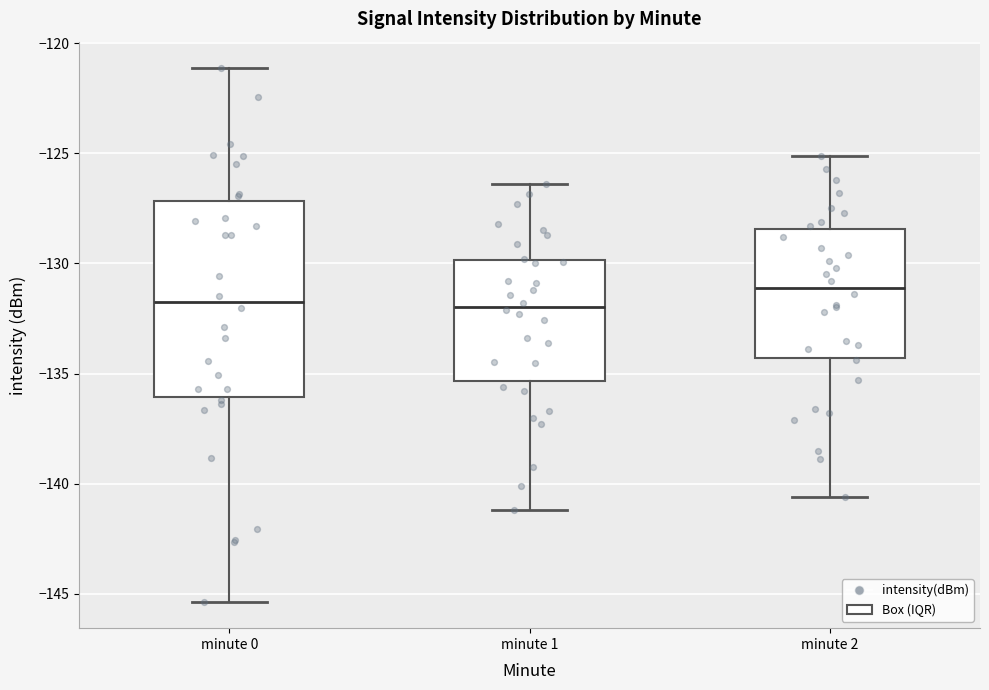

Reading left to right, read every box against the y-axis: the position of its median line, the range the box covers, and the ends of its whiskers. The values are not printed on the chart, so give them approximately, as read against the axis.

minute 0: median -132.0, box -136.0 to -127.0, whiskers -145.5 to -121.0
minute 1: median -132.0, box -135.5 to -130.0, whiskers -141.0 to -126.5
minute 2: median -131.0, box -134.5 to -128.5, whiskers -140.5 to -125.0